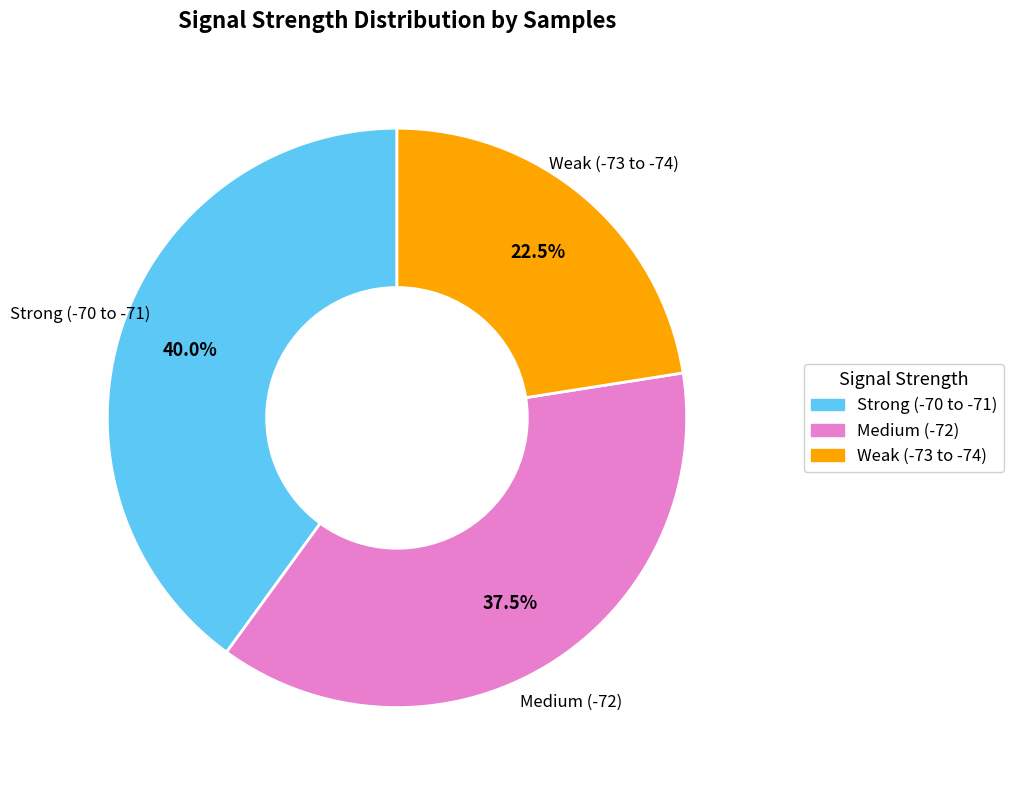

Is there any slice that represents more than half of the pie?

No